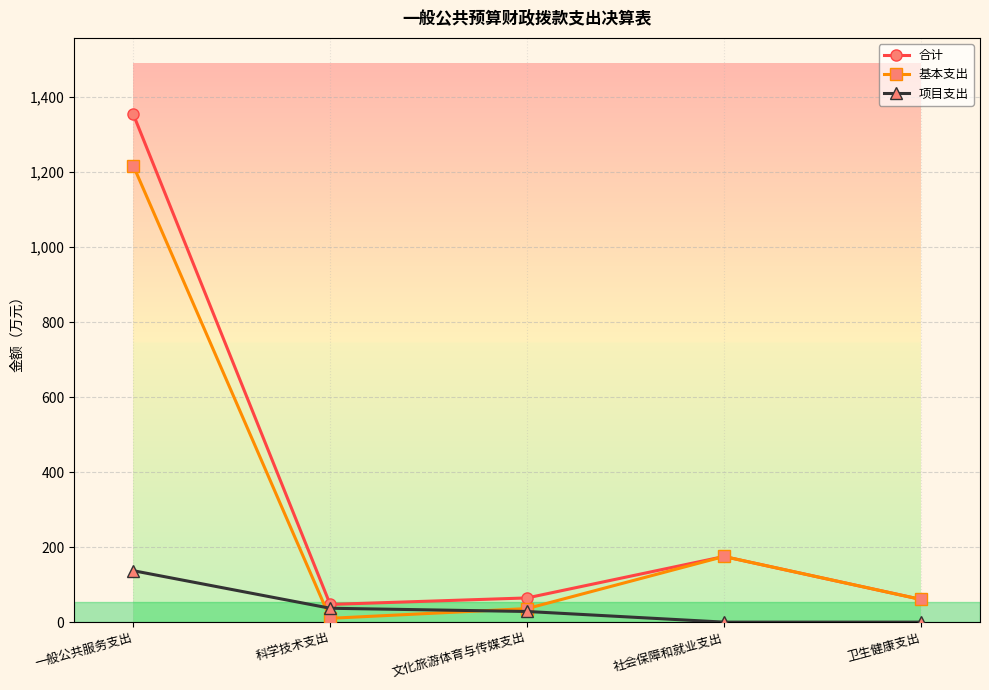

What is the sum of all 项目支出 values?

202.6